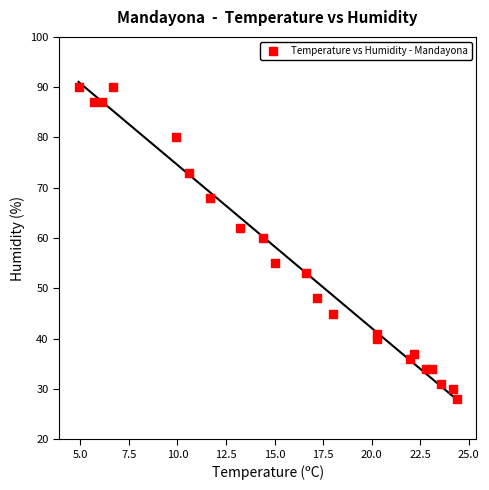

What is the range of Y values (max minus min)?

62